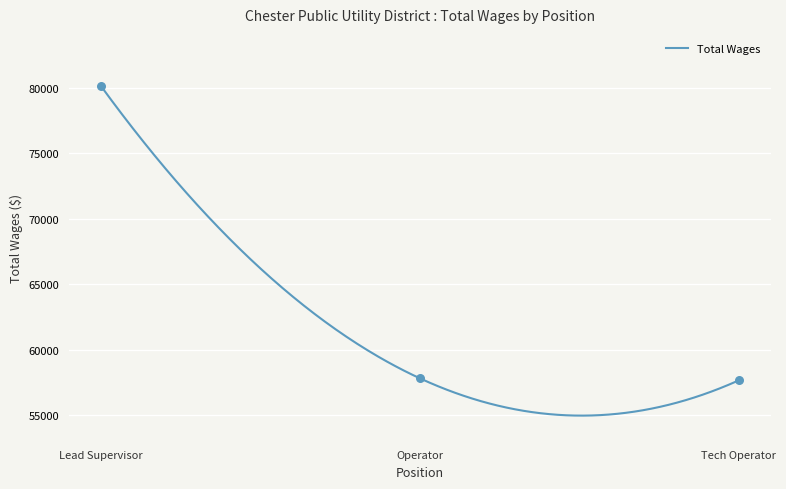

Approximately how many times larger is the value at Lead Supervisor compared to Operator?

1.4